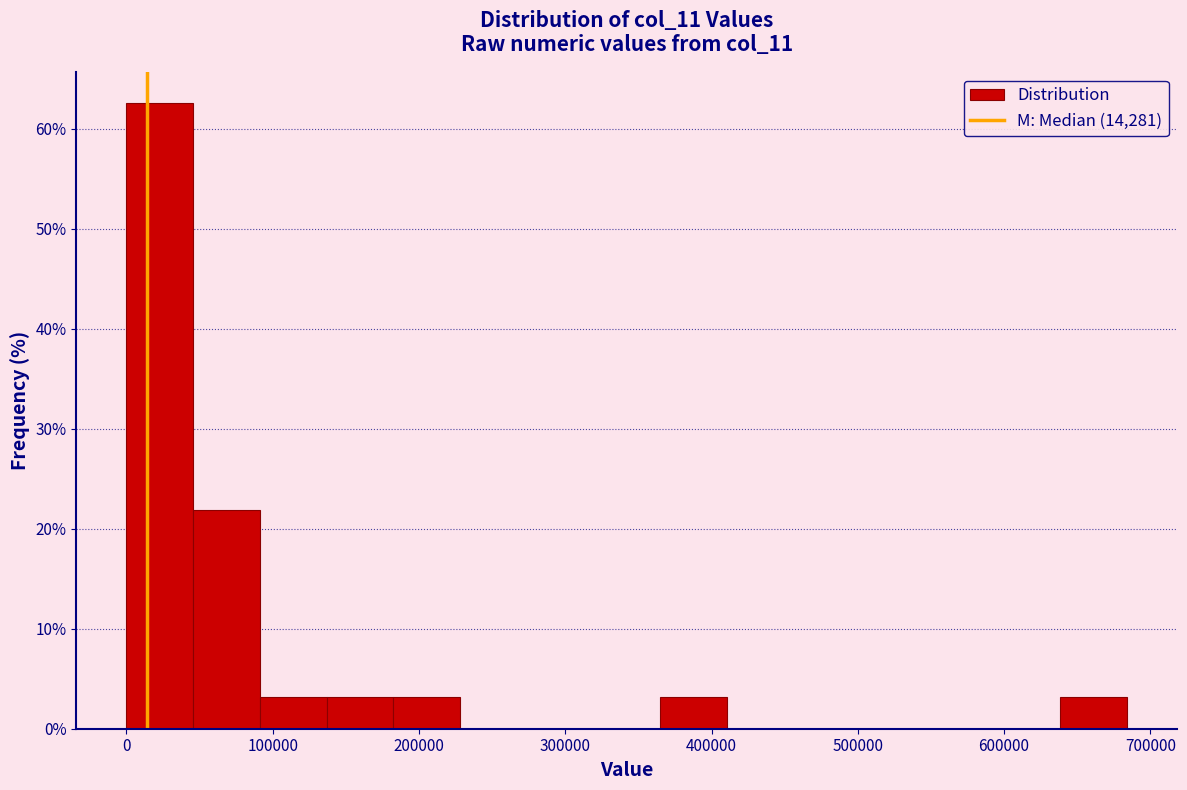

Reading left to right, transcribe this chart: for each bar, give the range it covers on the x-axis and its height. Neither the bar edges nor the heights are printed on the chart, so give them approximately, as read against the axes.

0 to 50000: 63
50000 to 90000: 22
90000 to 140000: 3
140000 to 180000: 3
180000 to 230000: 3
230000 to 270000: 0
270000 to 320000: 0
320000 to 360000: 0
360000 to 410000: 3
410000 to 460000: 0
460000 to 500000: 0
500000 to 550000: 0
550000 to 590000: 0
590000 to 640000: 0
640000 to 680000: 3